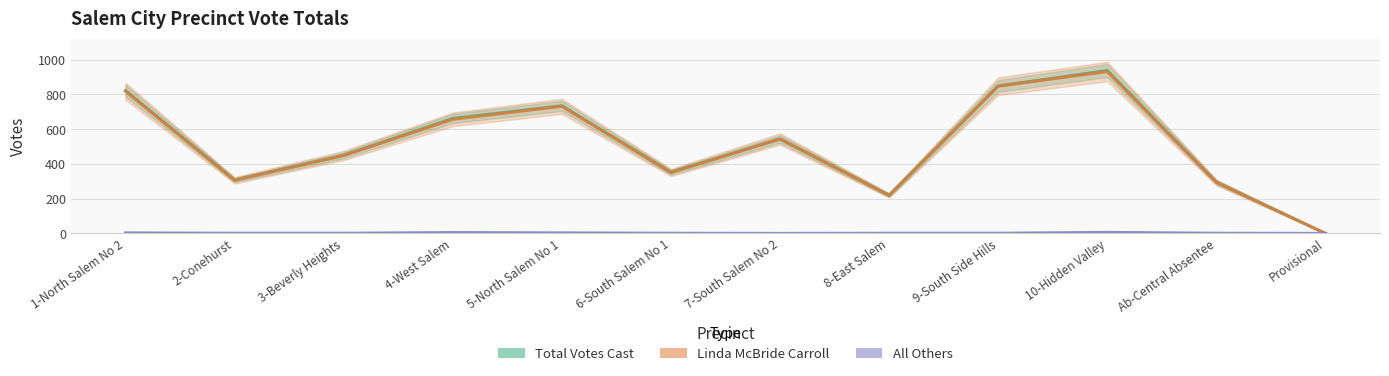

Rank the series by their maximum value, from highest to lowest.

Total Votes Cast, Linda McBride Carroll, All Others